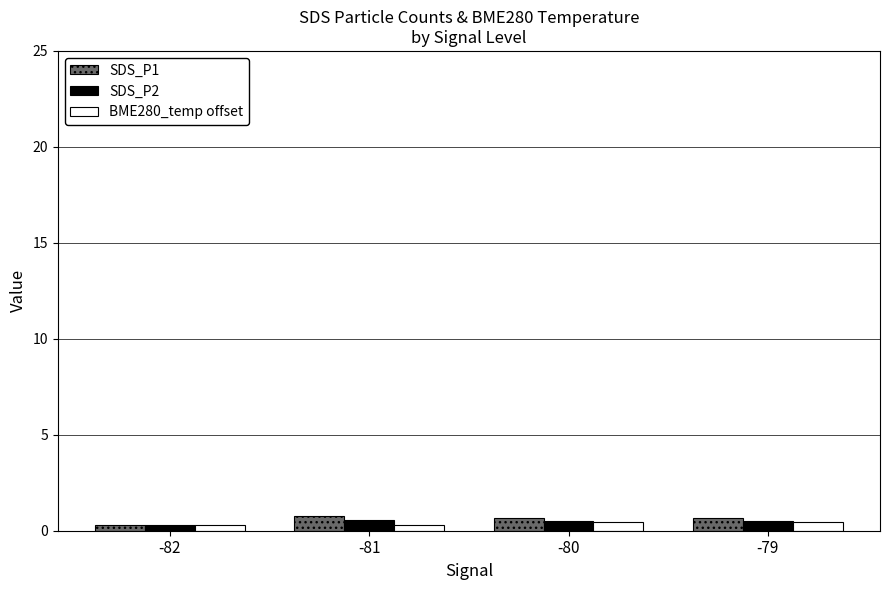

What is the value of the SDS_P1 bar at the 1st from the left?

0.3